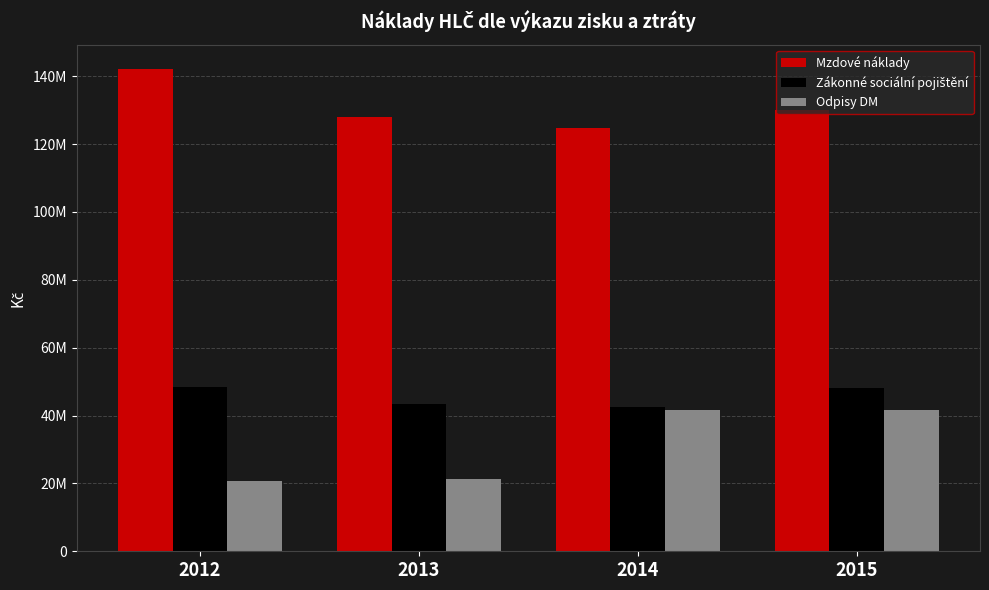

Is it true that Zákonné sociální pojištění equals 48231020.0 at 2015?

True